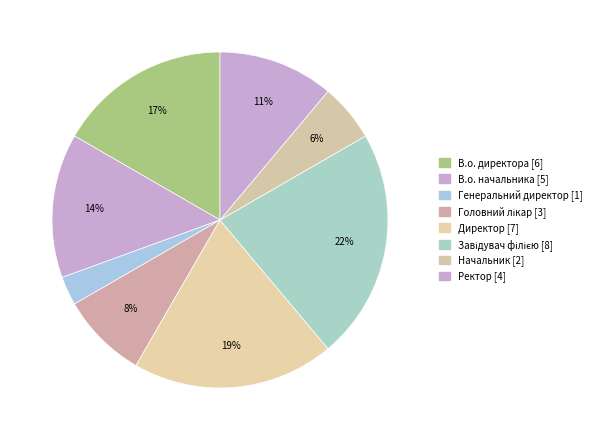

What is the largest slice in the pie chart?

Завідувач філією